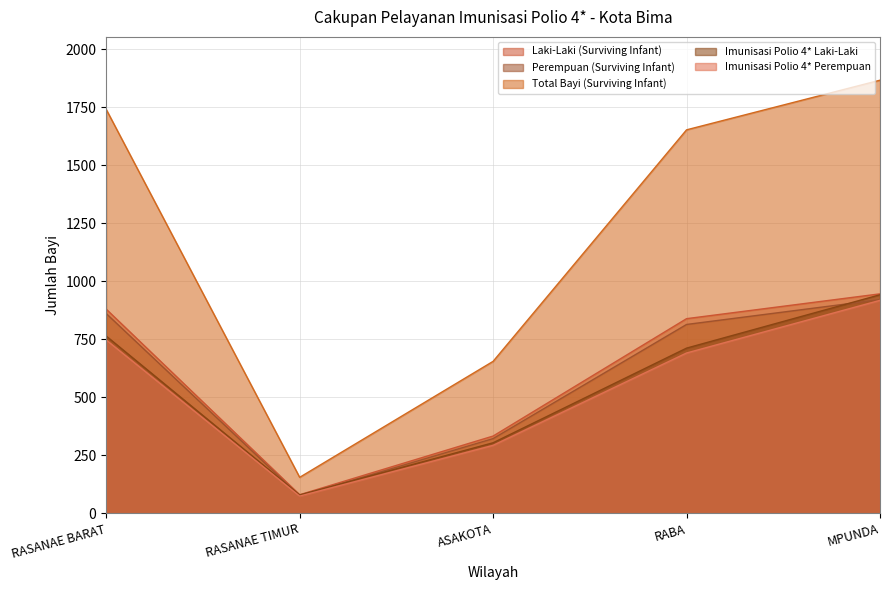

Rank the series by their maximum value, from highest to lowest.

Total Bayi (Surviving Infant), Laki-Laki (Surviving Infant), Imunisasi Polio 4* Laki-Laki, Perempuan (Surviving Infant), Imunisasi Polio 4* Perempuan